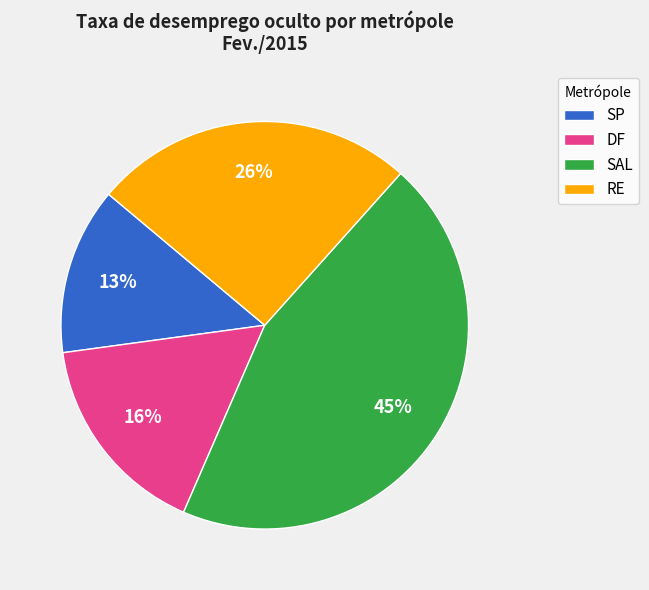

Between SP and DF, which is larger?

DF